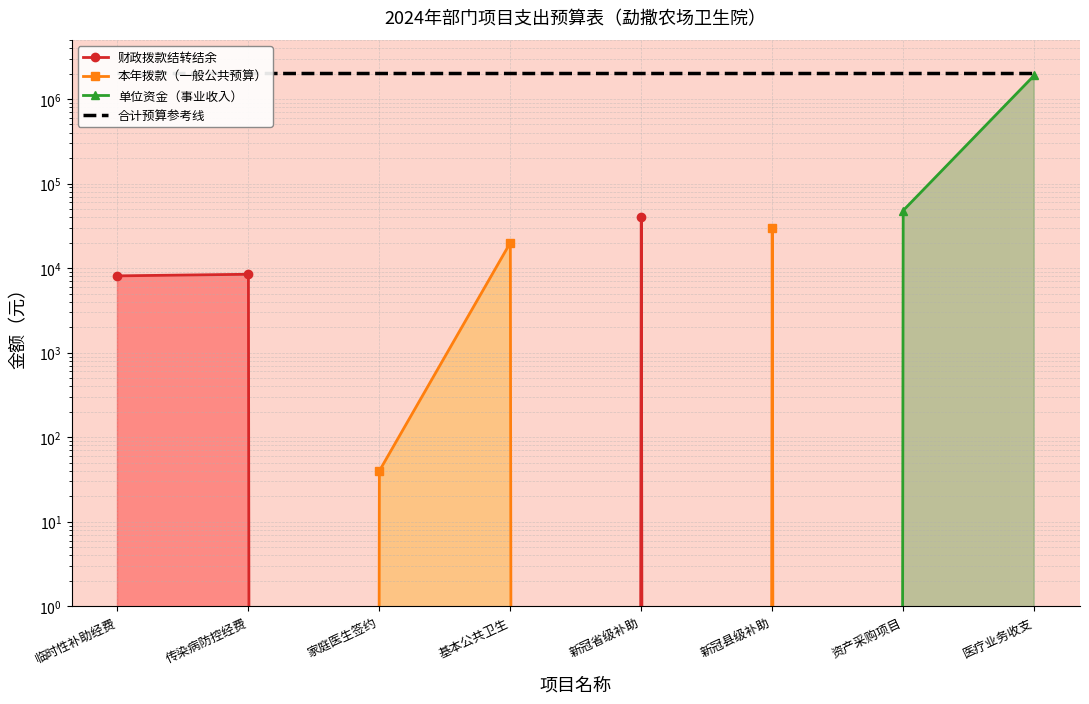

The 财政拨款结转结余 series shows 0.0 at 家庭医生签约. True or false?

True